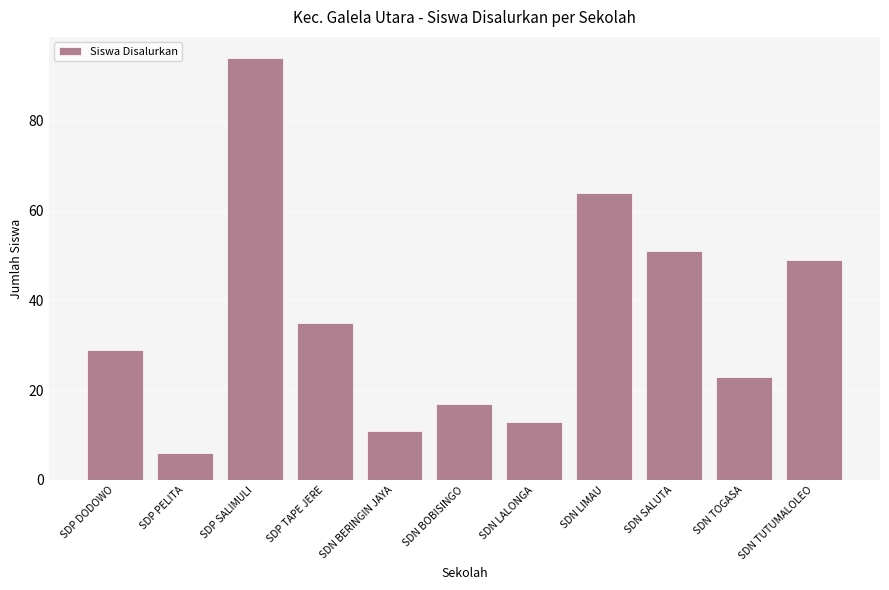

True or false: the data shows 16 at SDP DODOWO.

False